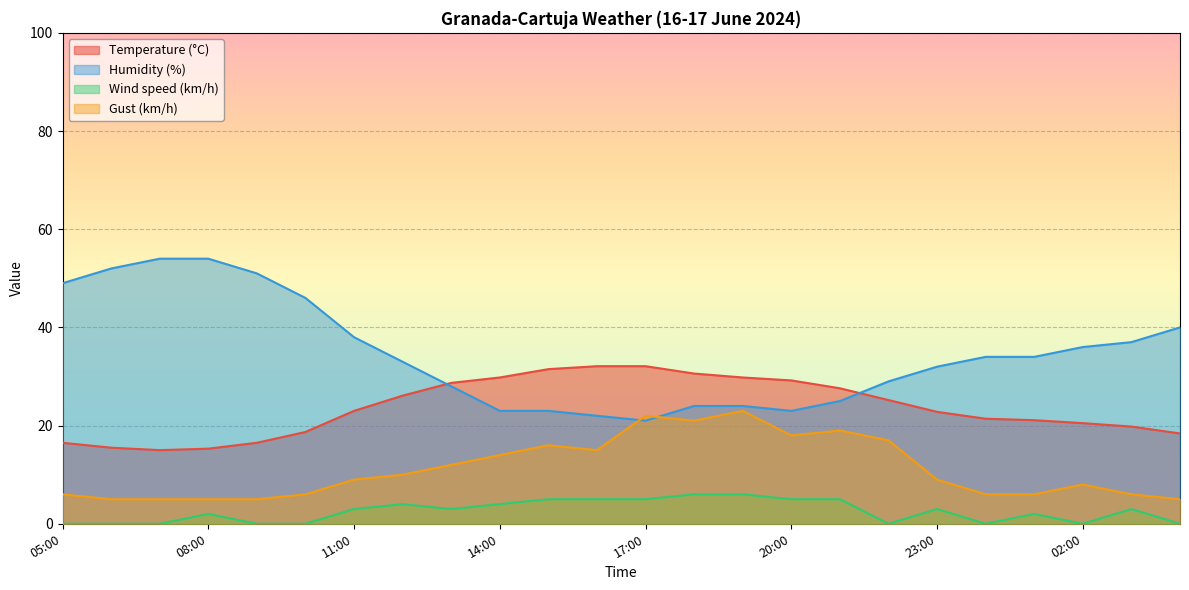

Between 02:00 and 21:00, which is larger?

21:00